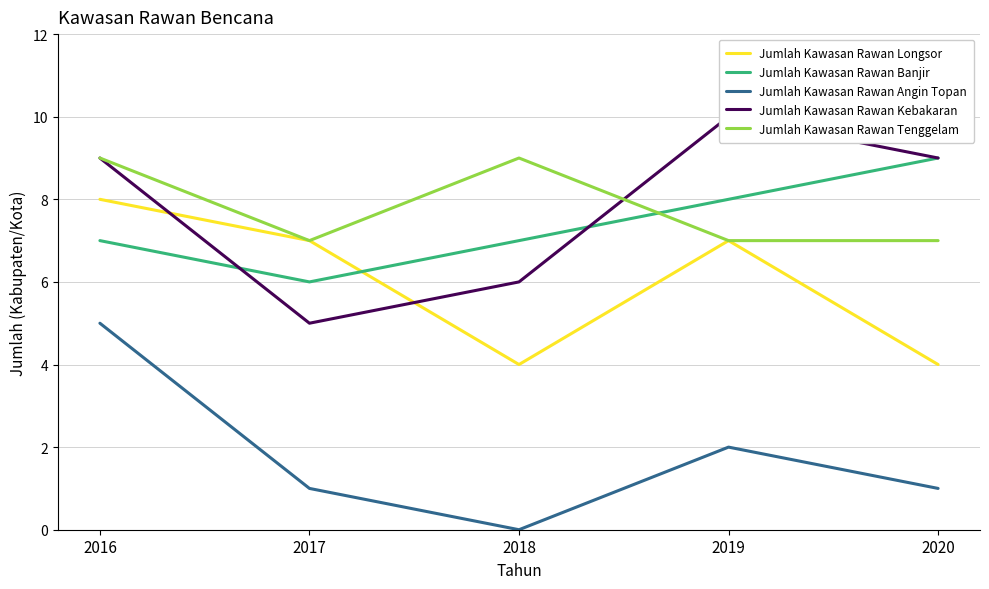

Reading left to right, extract all data points from this chart.

Jumlah Kawasan Rawan Longsor: 2016=8	2017=7	2018=4	2019=7	2020=4
Jumlah Kawasan Rawan Banjir: 2016=7	2017=6	2018=7	2019=8	2020=9
Jumlah Kawasan Rawan Angin Topan: 2016=5	2017=1	2018=0	2019=2	2020=1
Jumlah Kawasan Rawan Kebakaran: 2016=9	2017=5	2018=6	2019=10	2020=9
Jumlah Kawasan Rawan Tenggelam: 2016=9	2017=7	2018=9	2019=7	2020=7